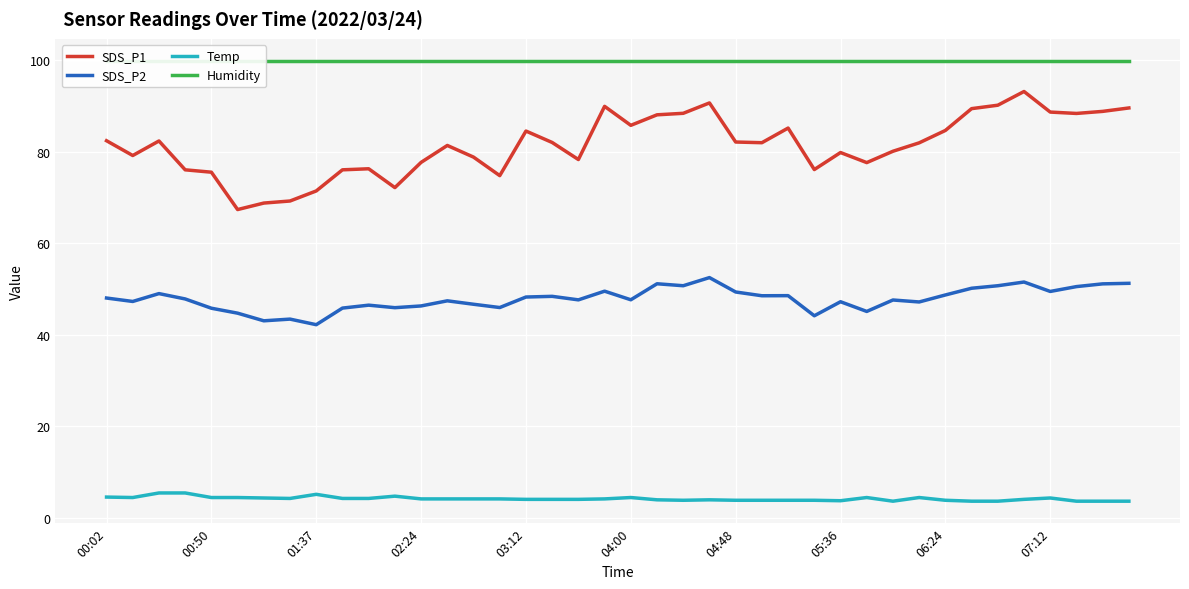

Is it true that SDS_P2 equals 49.4 at 04:48?

True